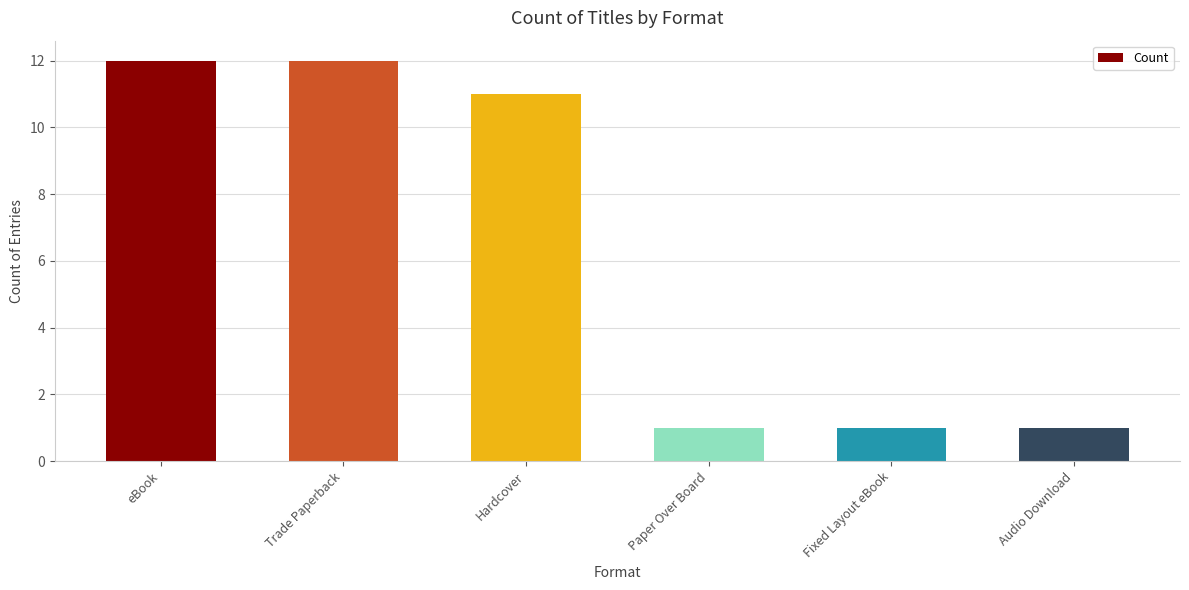

What position from the left is Audio Download?

6